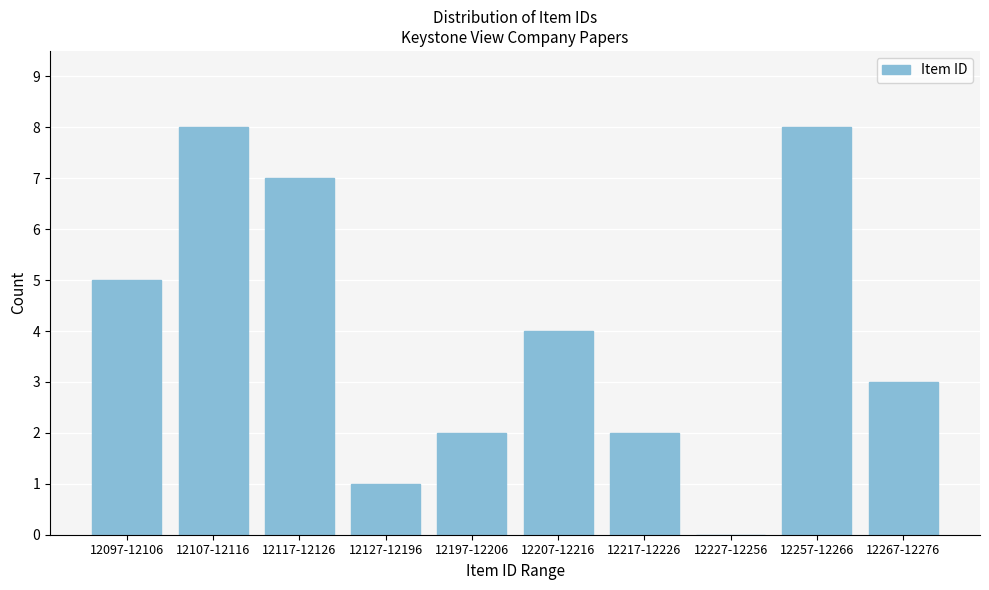

Reading right to left, extract all data points from this chart.

12267-12276=3	12257-12266=8	12227-12256=0	12217-12226=2	12207-12216=4	12197-12206=2	12127-12196=1	12117-12126=7	12107-12116=8	12097-12106=5